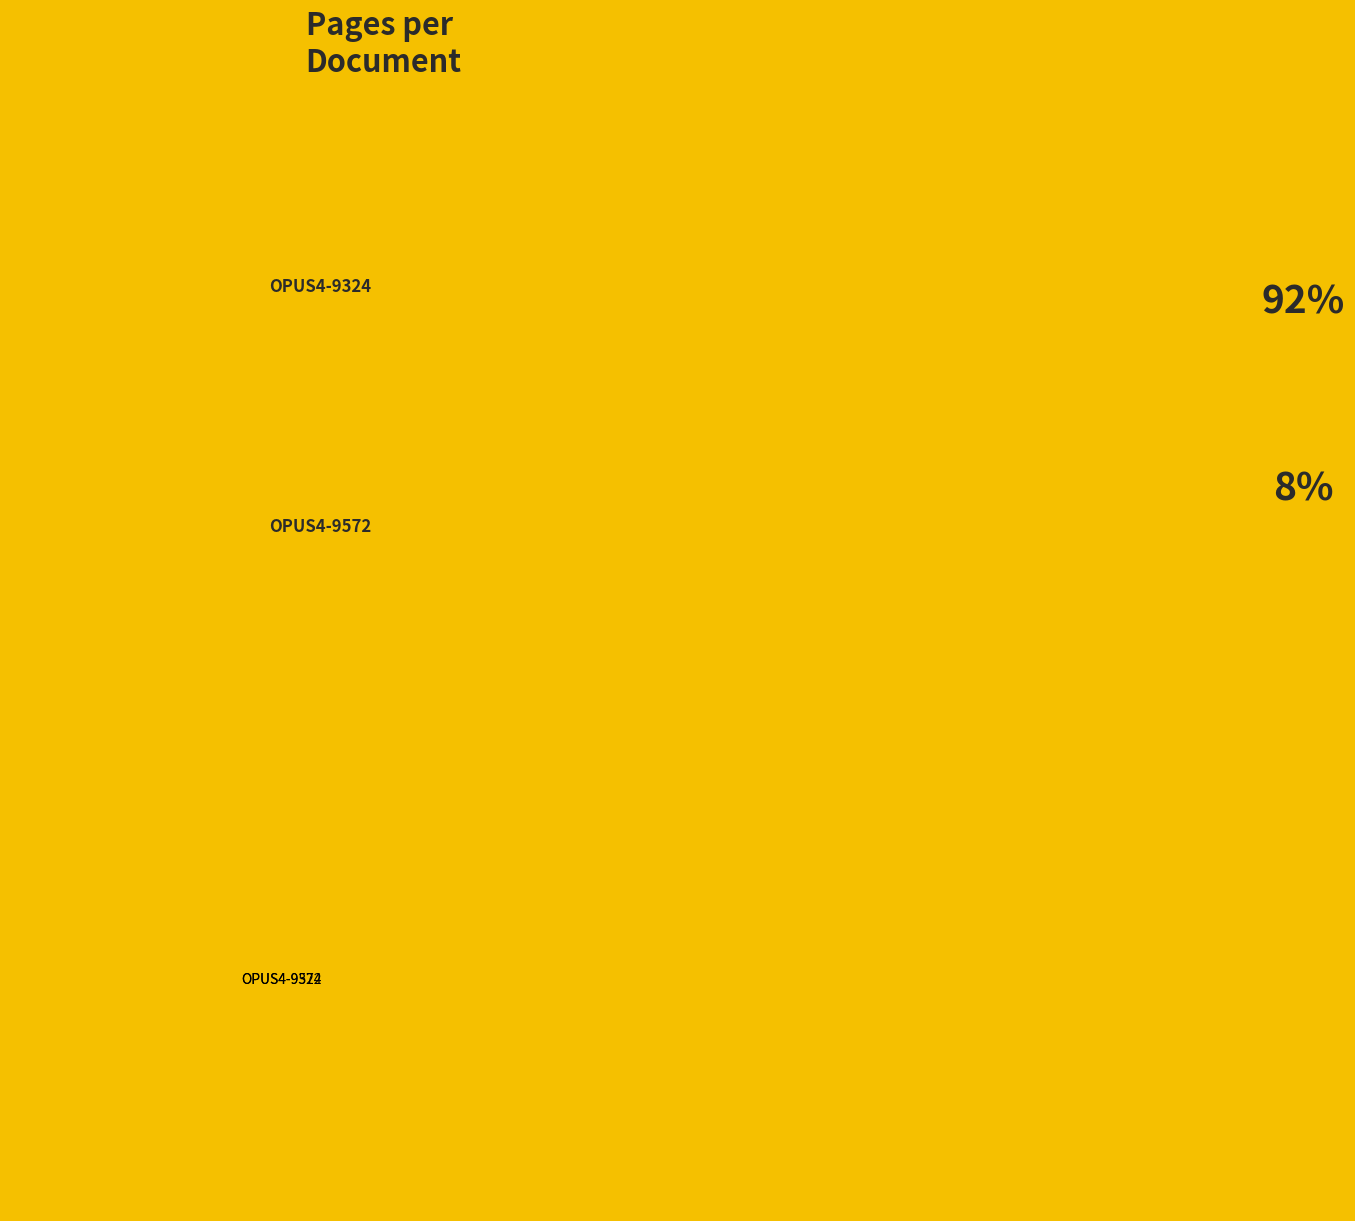

Rank the categories by value from highest to lowest.

OPUS4-9324, OPUS4-9572